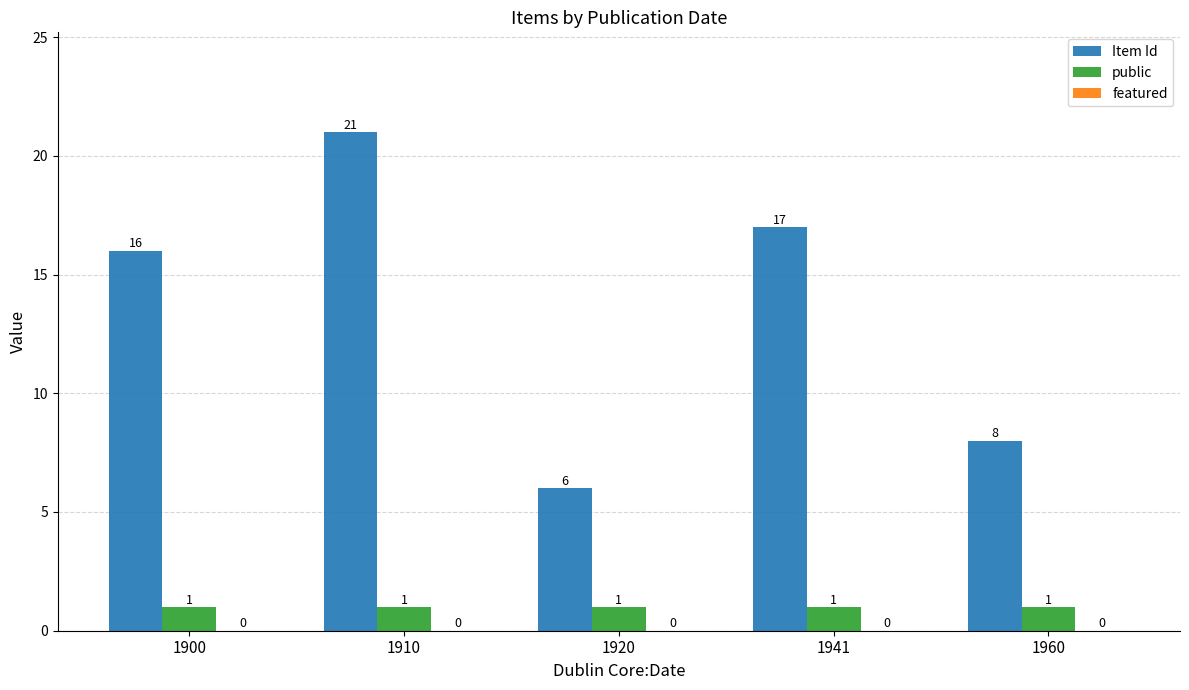

What is the approximate value of Item Id at 1920?

6